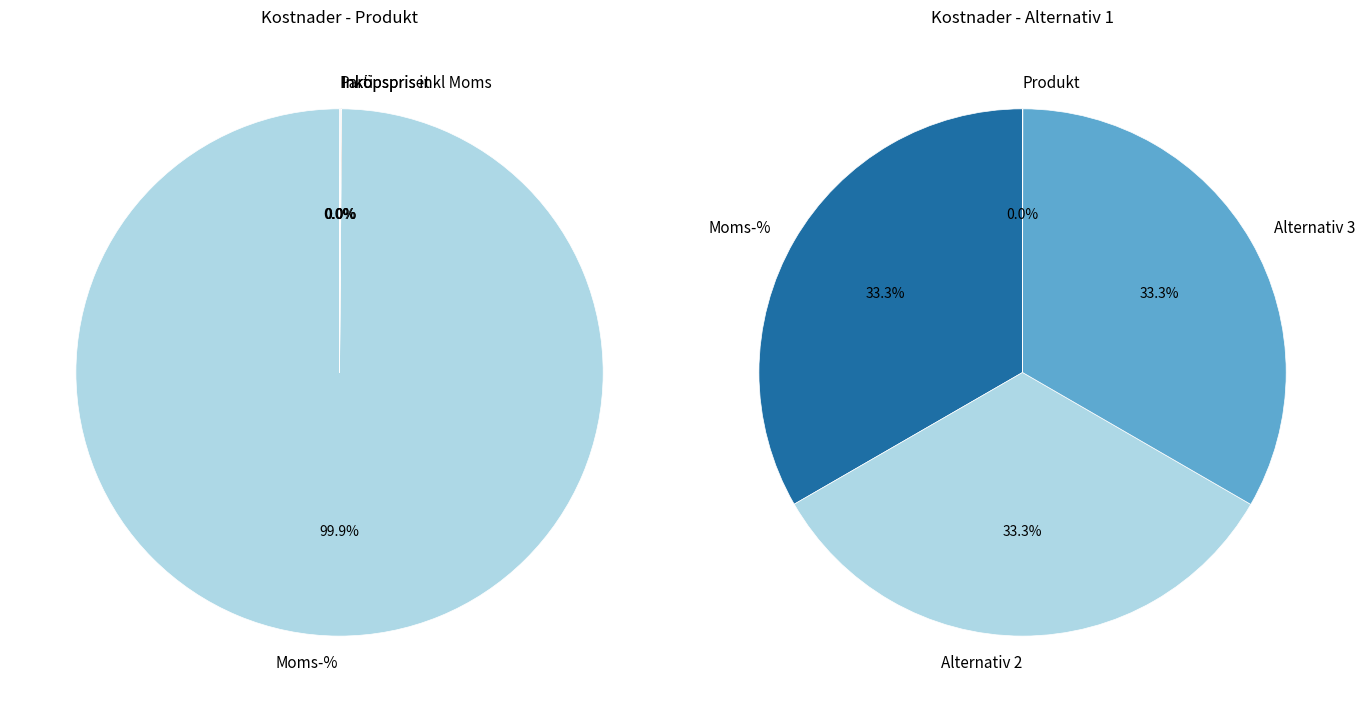

At Inköpspriset/enhet inkl. Moms, list the series in order from smallest to largest.

Produkt, Alternativ 1